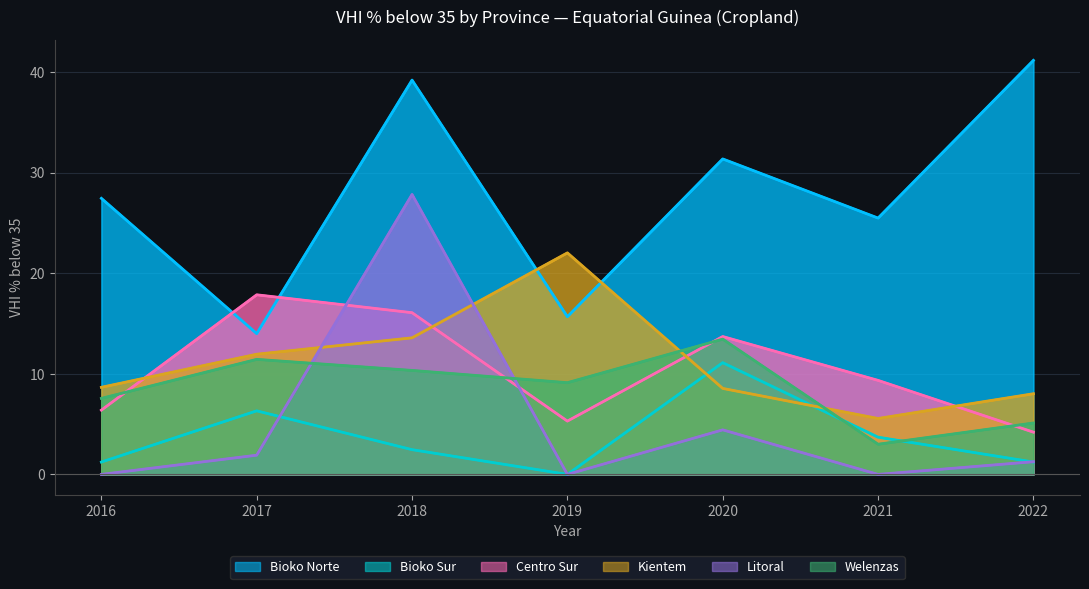

Reading left to right, what are all the values shown in this chart?

Bioko Norte: 2016=27.4	2017=14.0	2018=39.2	2019=15.7	2020=31.4	2021=25.5	2022=41.2
Bioko Sur: 2016=1.2	2017=6.3	2018=2.5	2019=0.0	2020=11.1	2021=3.7	2022=1.2
Centro Sur: 2016=6.4	2017=17.9	2018=16.1	2019=5.3	2020=13.7	2021=9.3	2022=4.2
Kientem: 2016=8.7	2017=11.9	2018=13.6	2019=22.0	2020=8.6	2021=5.6	2022=8.0
Litoral: 2016=0.0	2017=1.9	2018=27.8	2019=0.0	2020=4.4	2021=0.0	2022=1.3
Welenzas: 2016=7.6	2017=11.4	2018=10.3	2019=9.1	2020=13.4	2021=3.0	2022=5.1